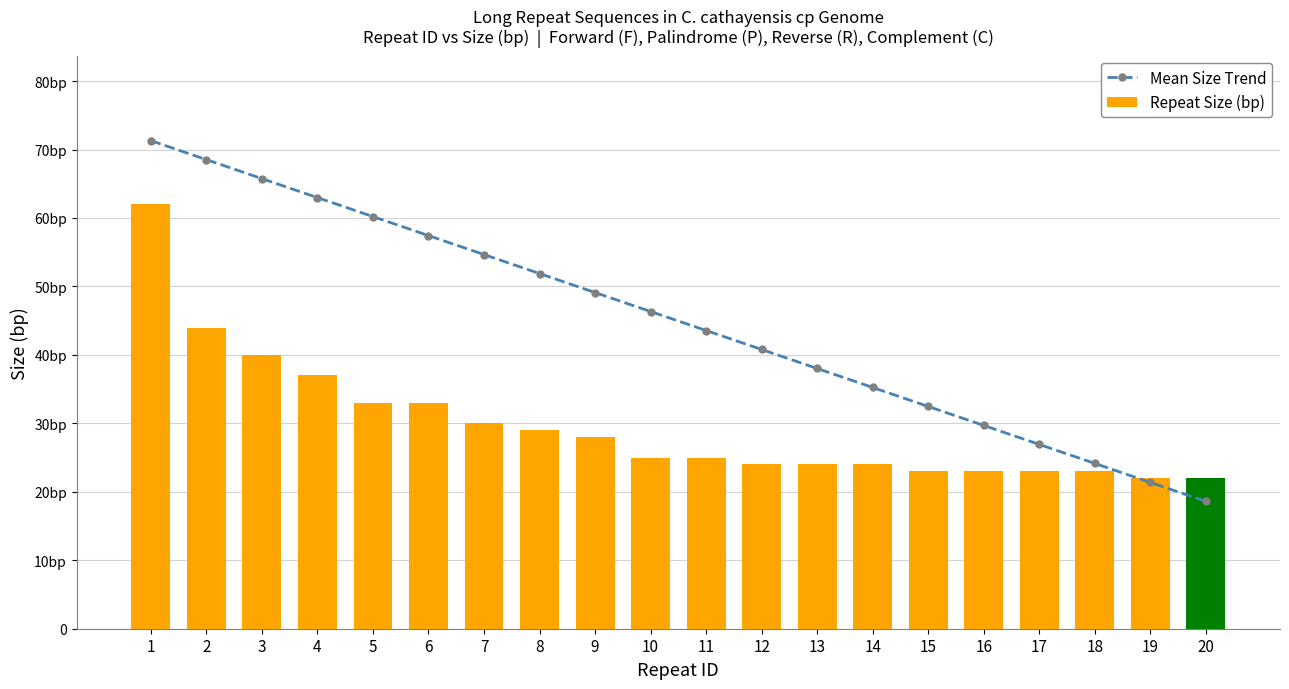

Rank the categories by Mean Size Trend value from lowest to highest.

20, 19, 18, 17, 16, 15, 14, 13, 12, 11, 10, 9, 8, 7, 6, 5, 4, 3, 2, 1